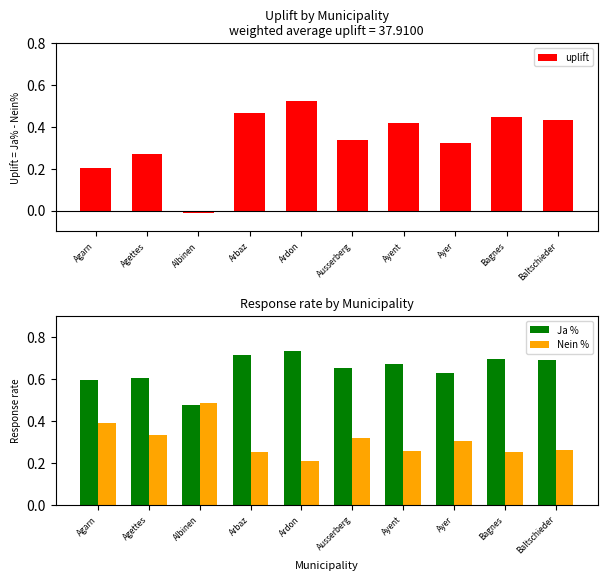

How many Nein % values are between 0 and 1?

10